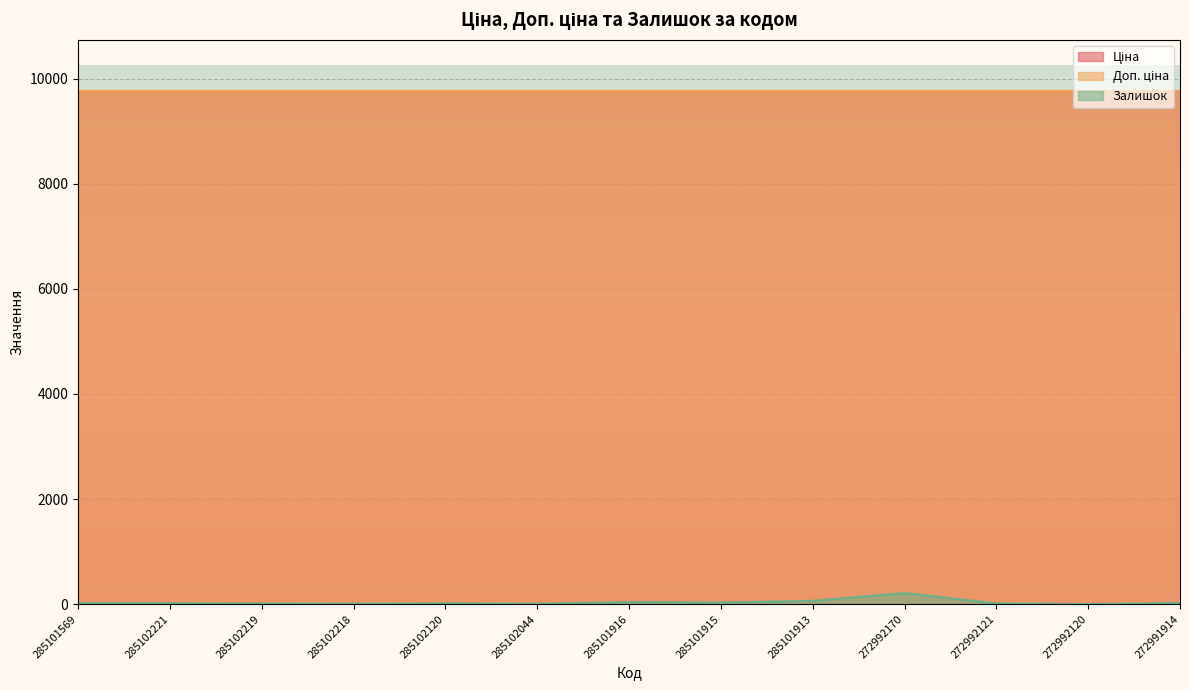

What is the label of the 12th point from the left?

272992120